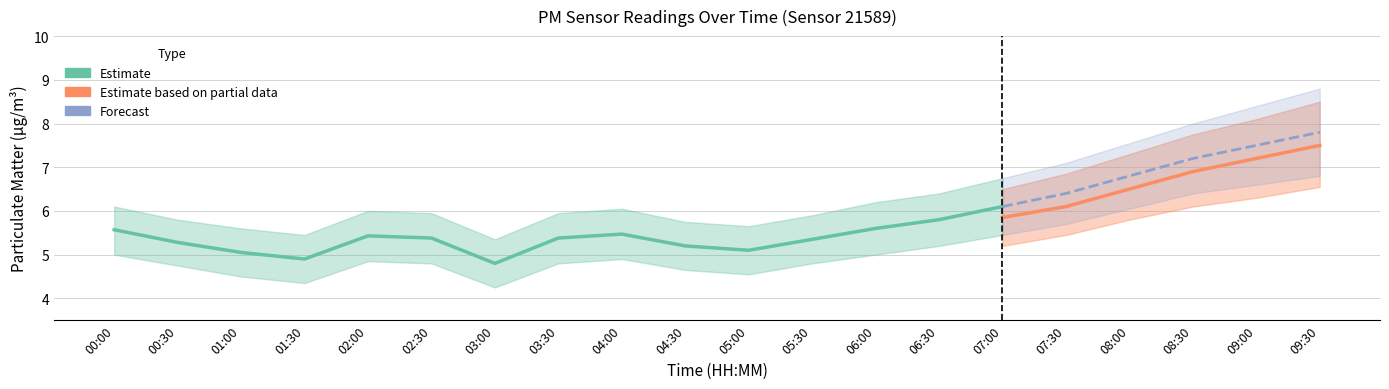

What is the value of the P1_upper point at the 1st from the left?

6.1